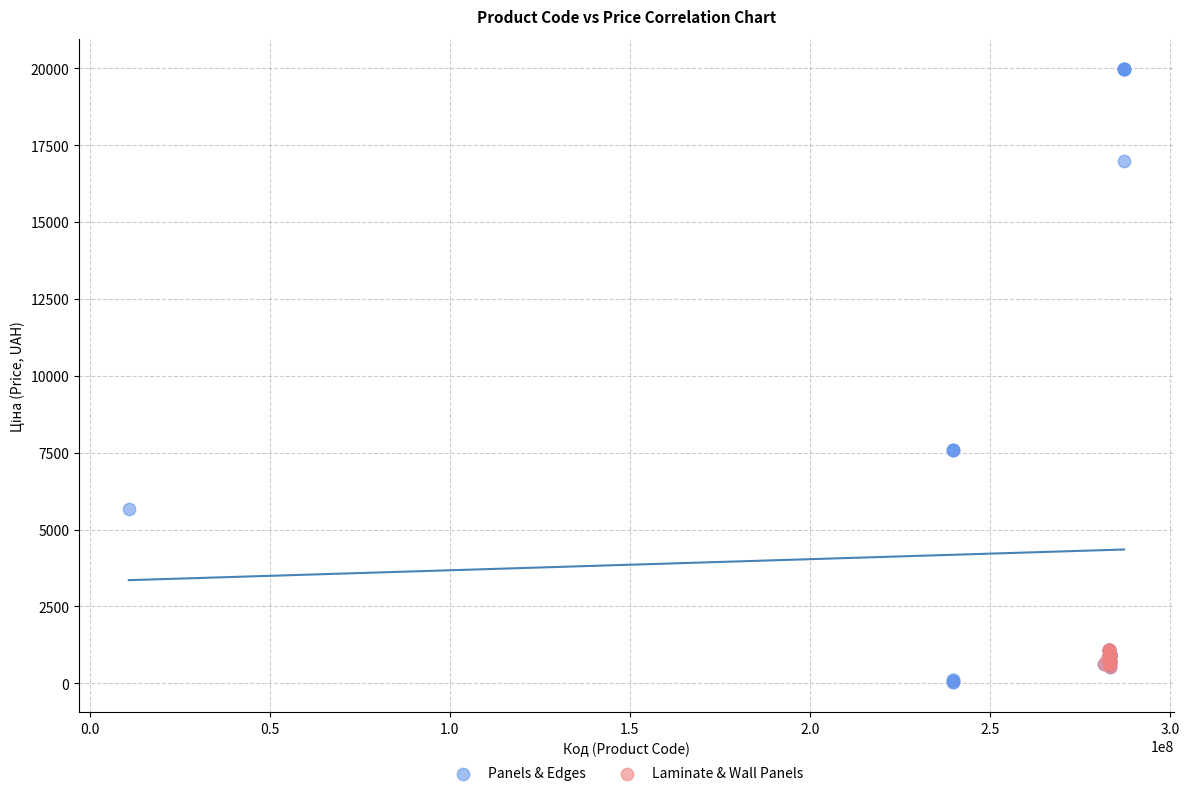

Which series has the largest Y range (max minus min)?

Panels & Edges